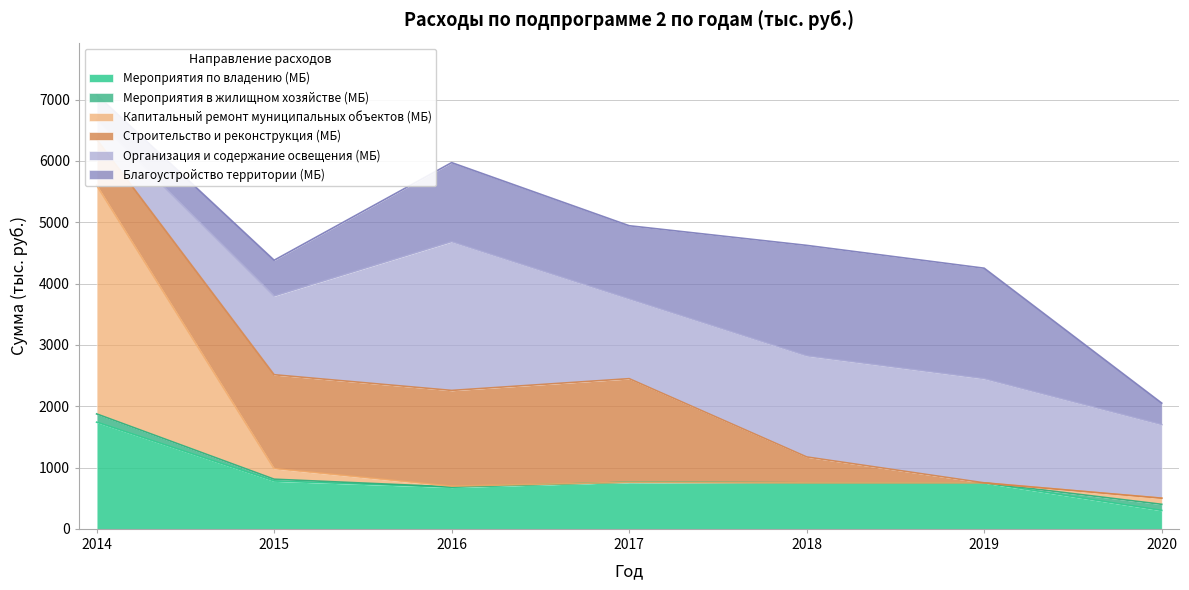

What value does the Мероприятия по владению (МБ) series have at 2016?

678.8